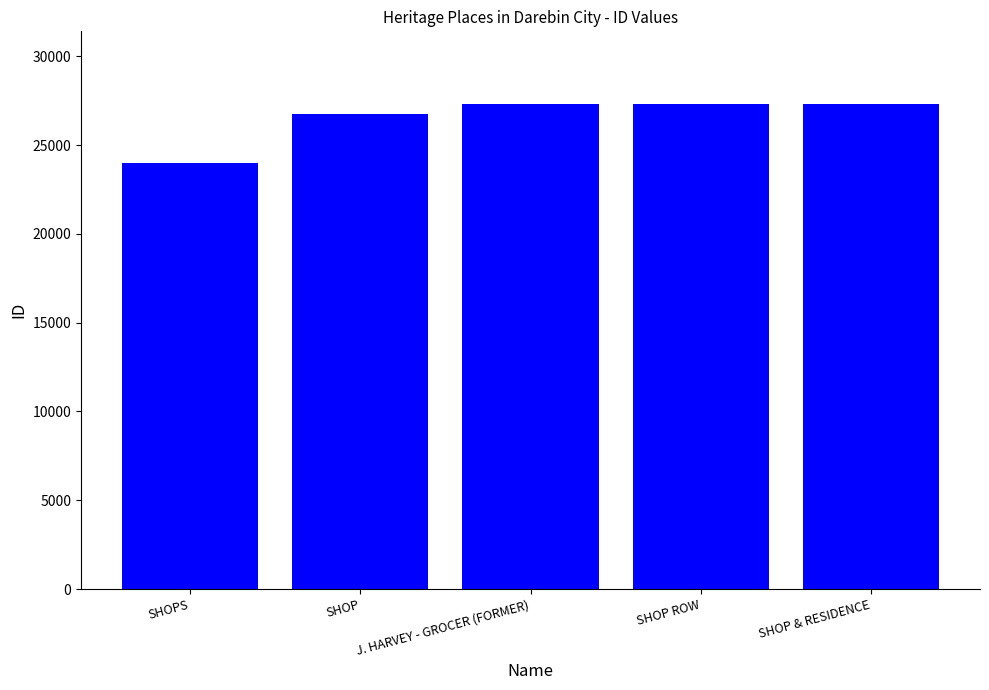

What is the maximum value shown in the chart?

27305